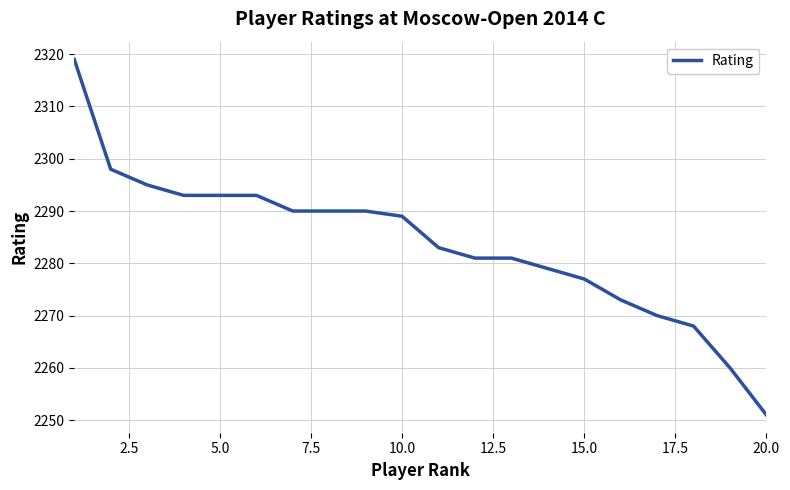

What is the smallest value displayed?

2251